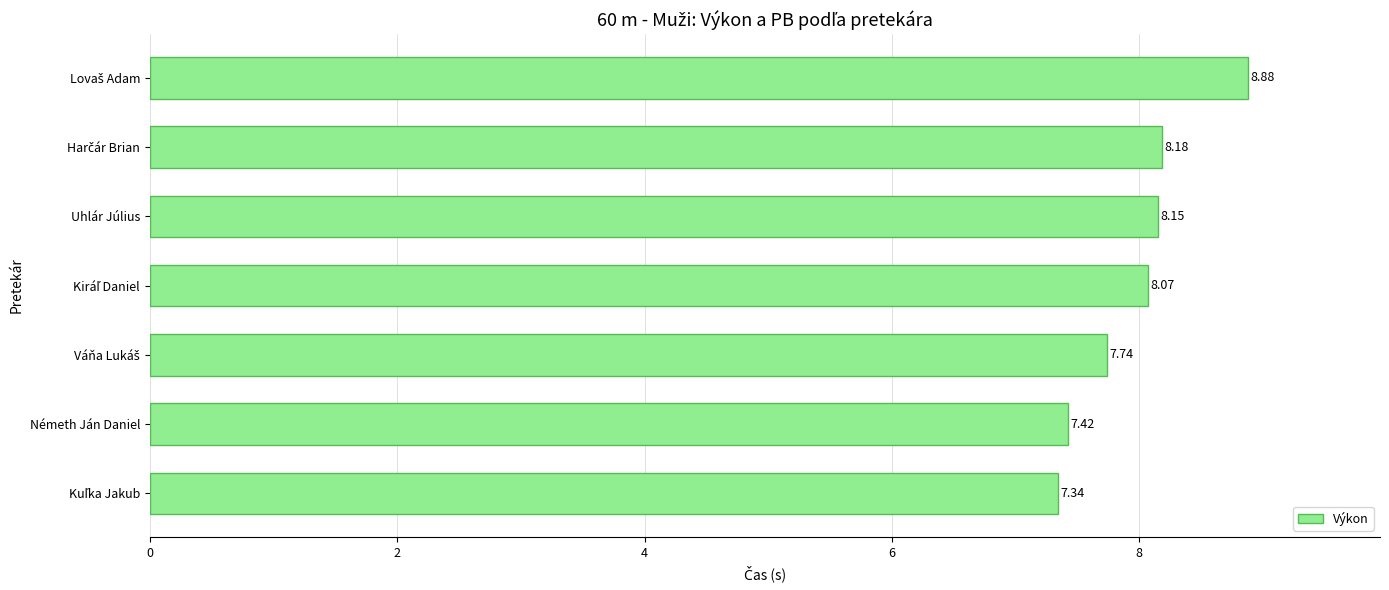

What is the difference between the maximum and second lowest values?

1.5